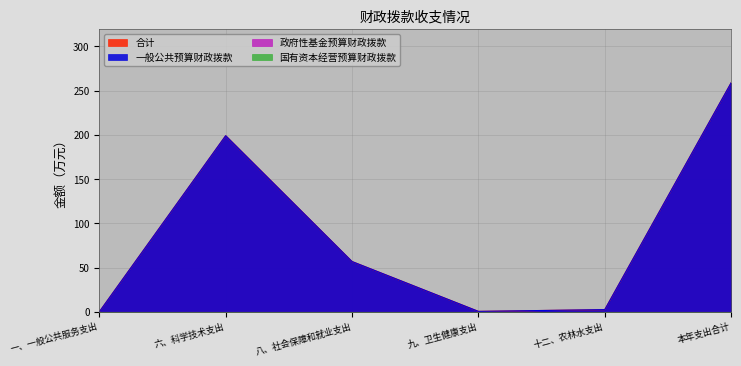

Which category has the highest value across all series?

本年支出合计